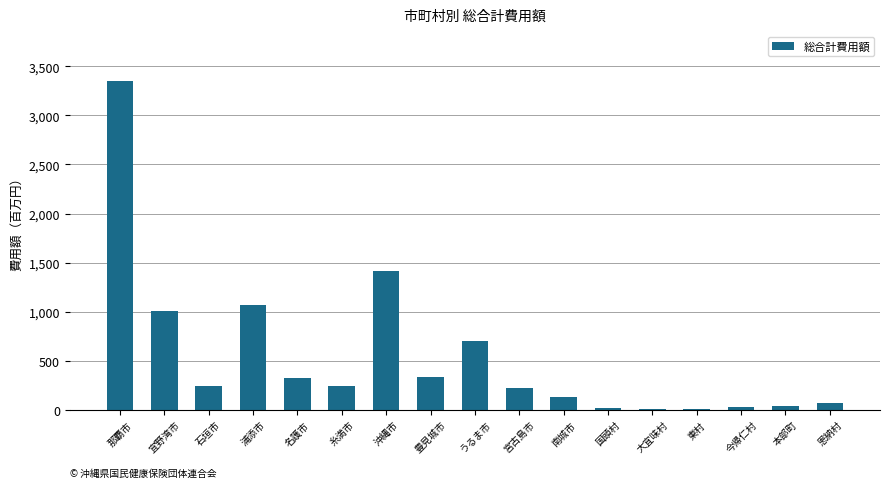

What is the approximate value at 宜野湾市?

1010.7